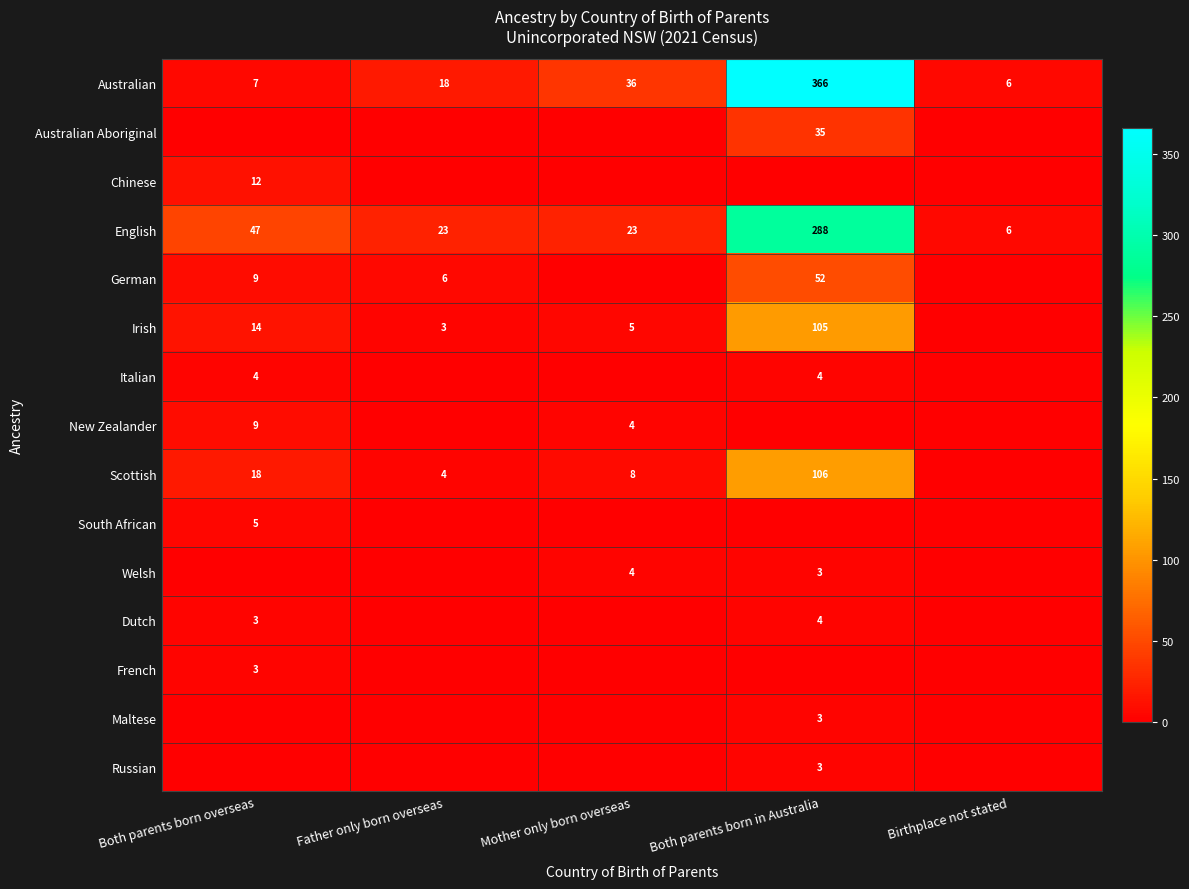

What is the maximum value for Australian?

366